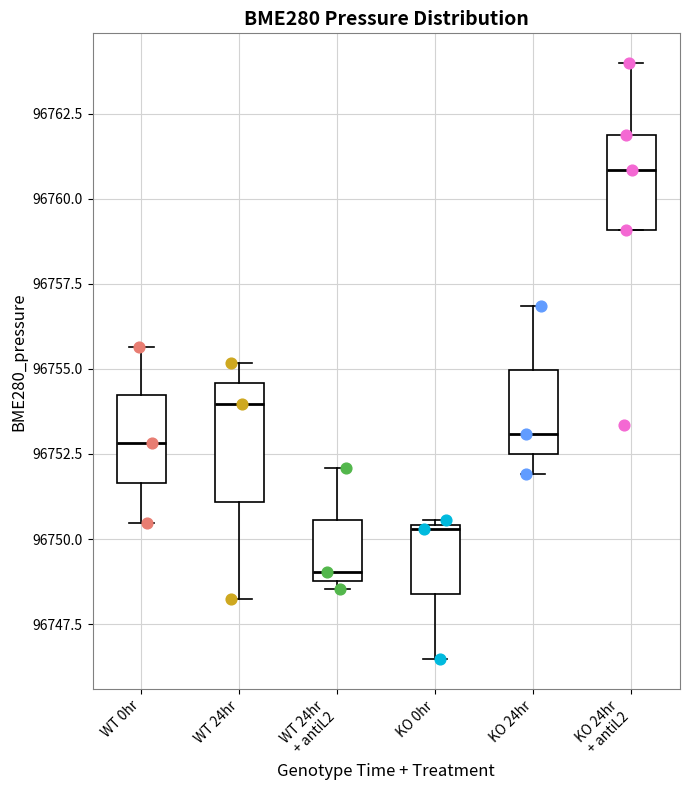

Which box's median line is the highest?

KO 24hr + antiL2